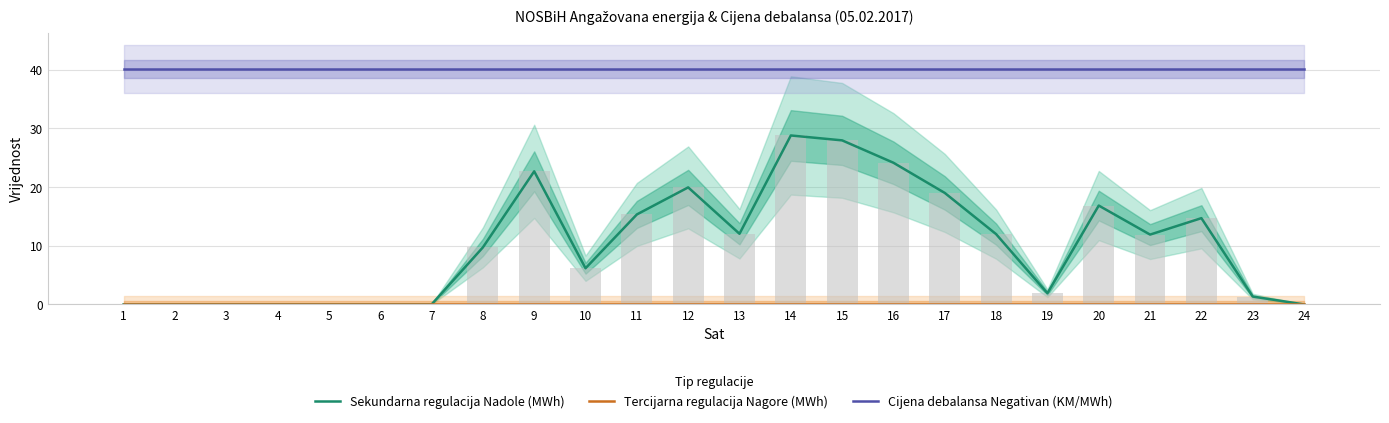

What is the spread (max minus min) of values at 8?

40.1